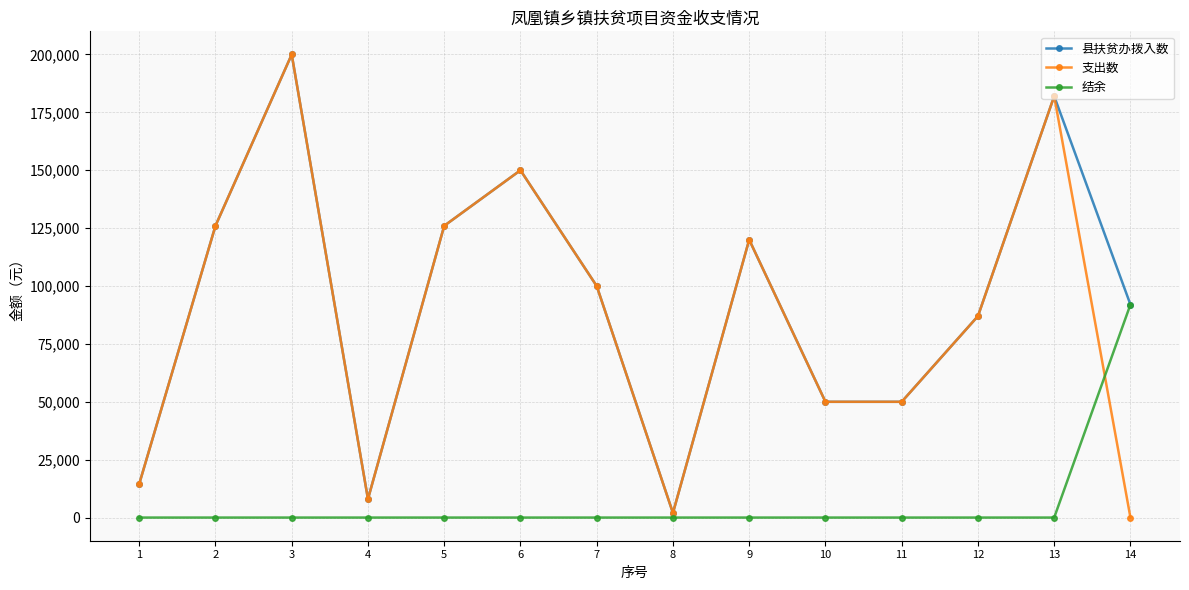

What are all the series names shown in the legend?

县扶贫办拨入数, 支出数, 结余